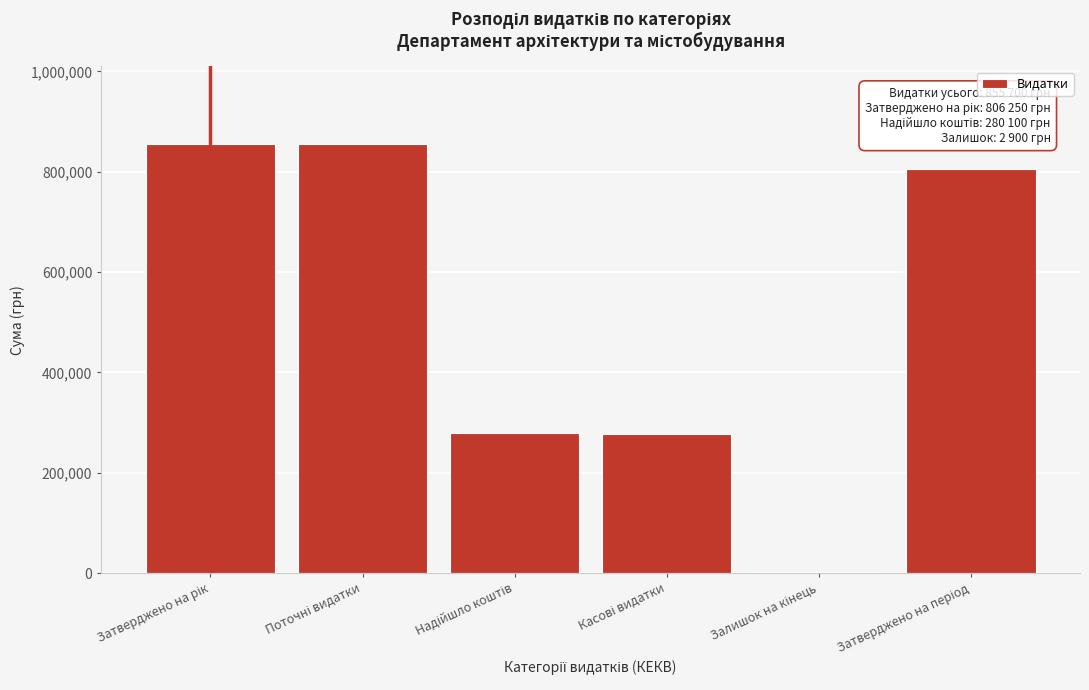

What is the sum of all values?

3077850